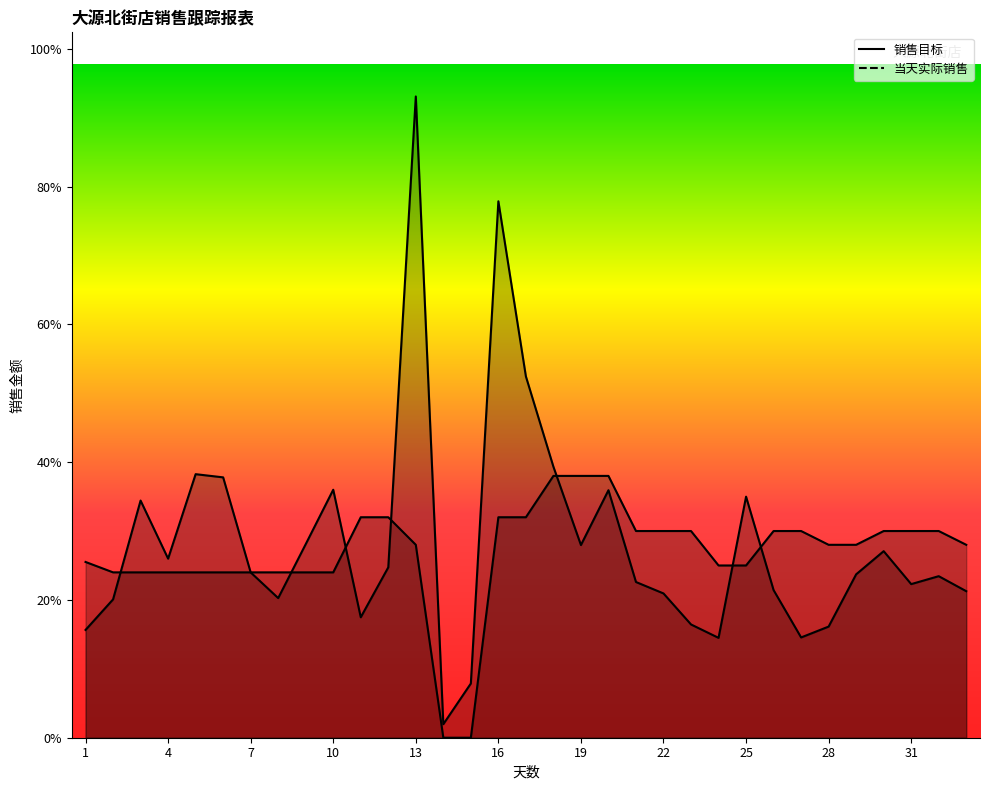

What is the difference between the 当天实际销售 values at 4 and 11?

850.9